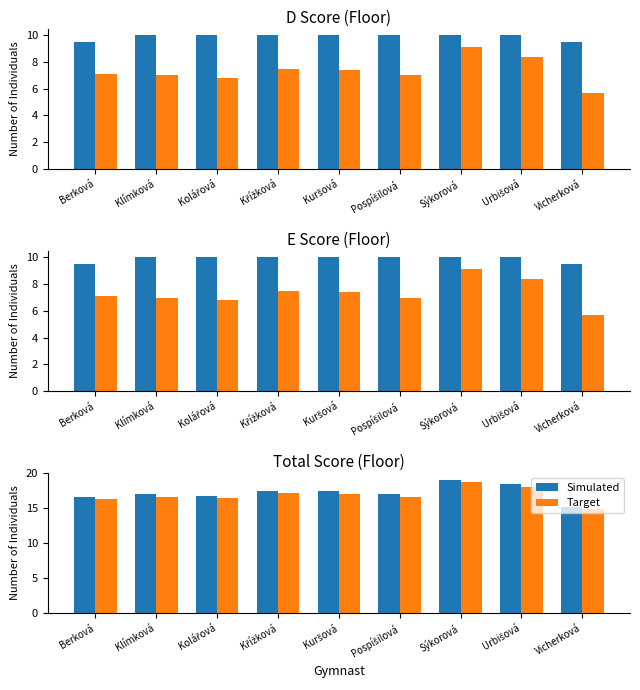

How many series are shown in this chart?

2